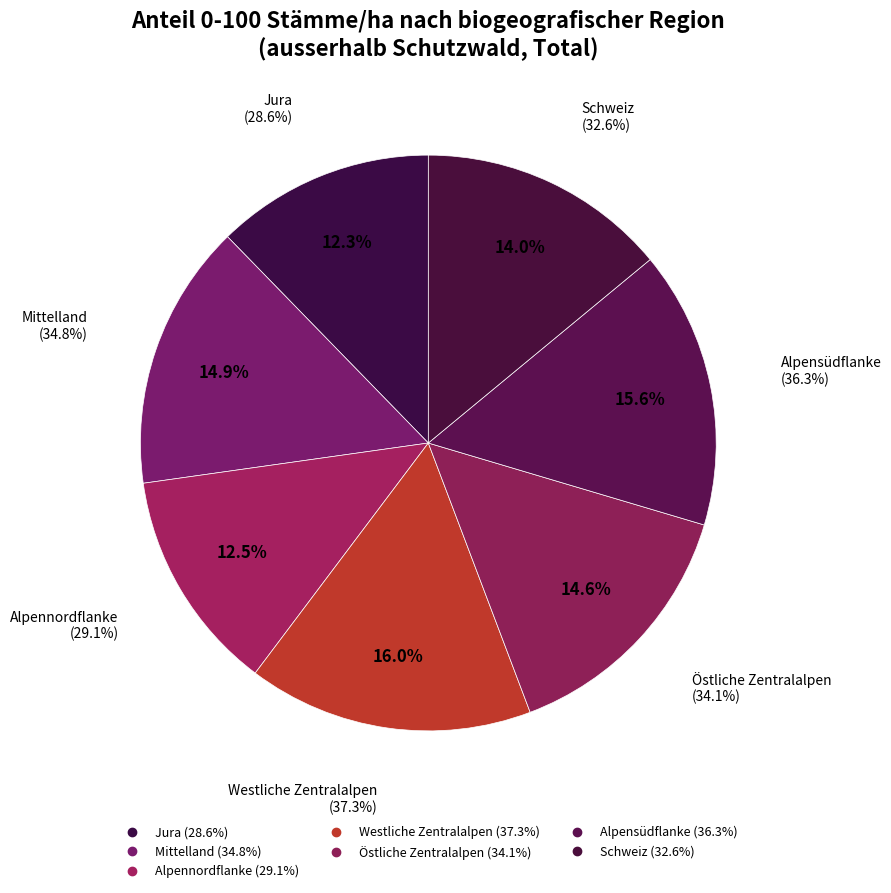

Count the number of slices in the pie.

7